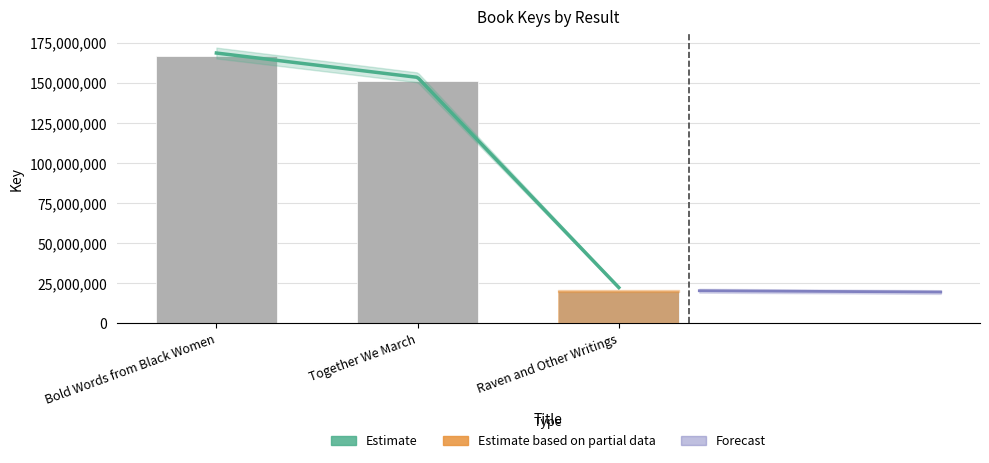

What is the difference between the maximum and minimum values?

146306599